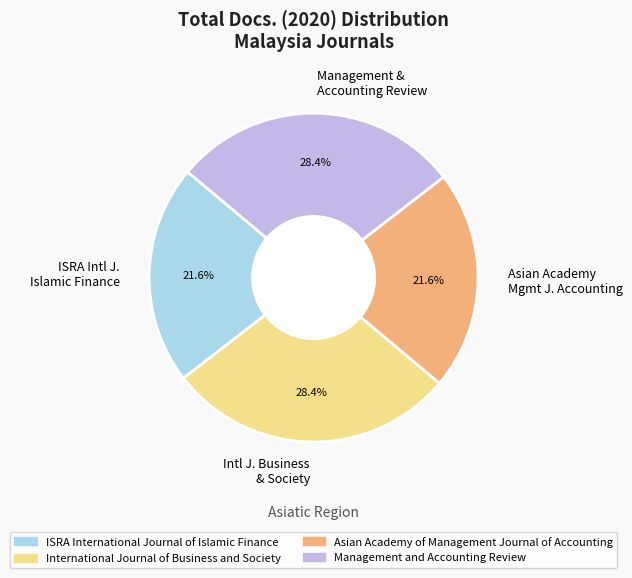

Which has a higher value, ISRA Intl J. Islamic Finance or Intl J. Business & Society?

Intl J. Business & Society